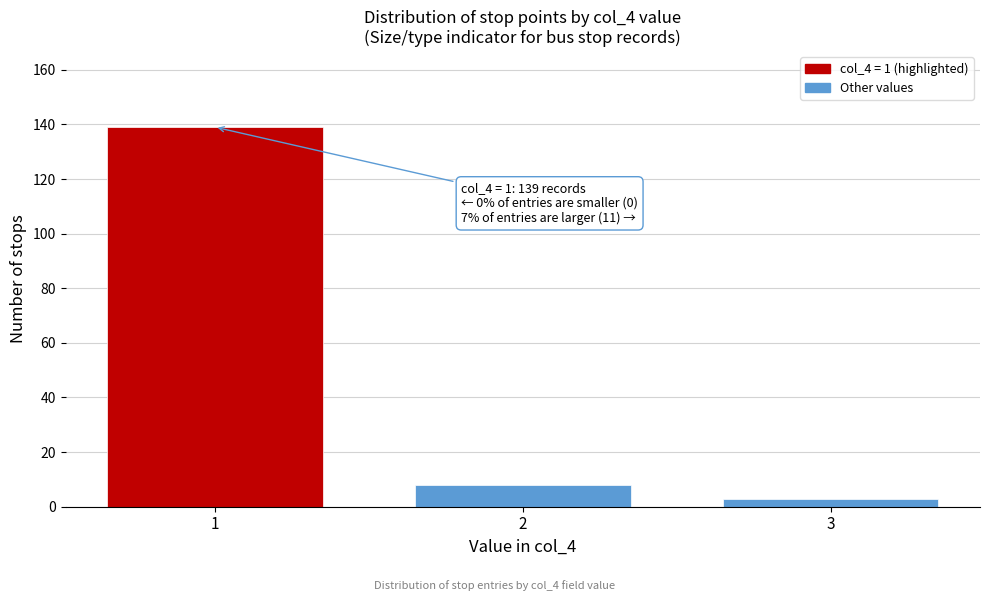

Reading left to right, list all the values displayed in this chart.

1=139	2=8	3=3